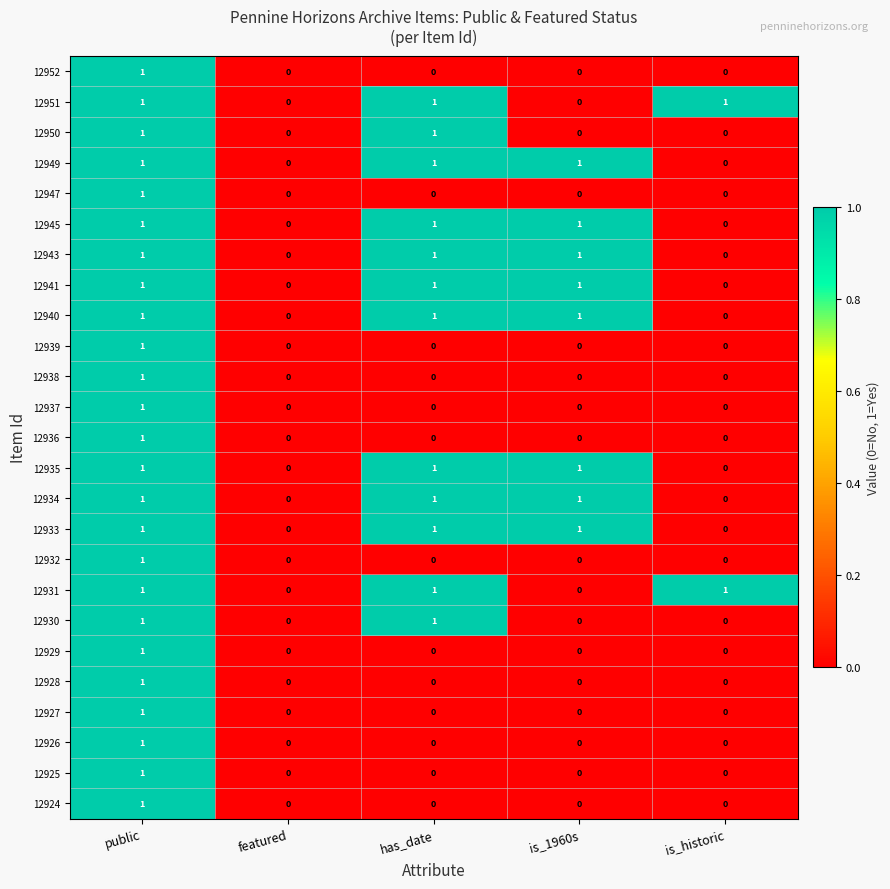

What is the sum of all 12951 values?

3